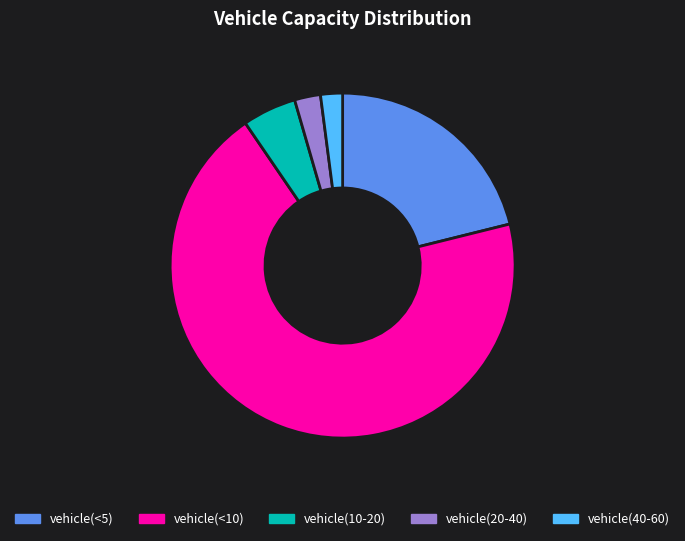

Does vehicle(<10) account for over 50% of the chart?

Yes